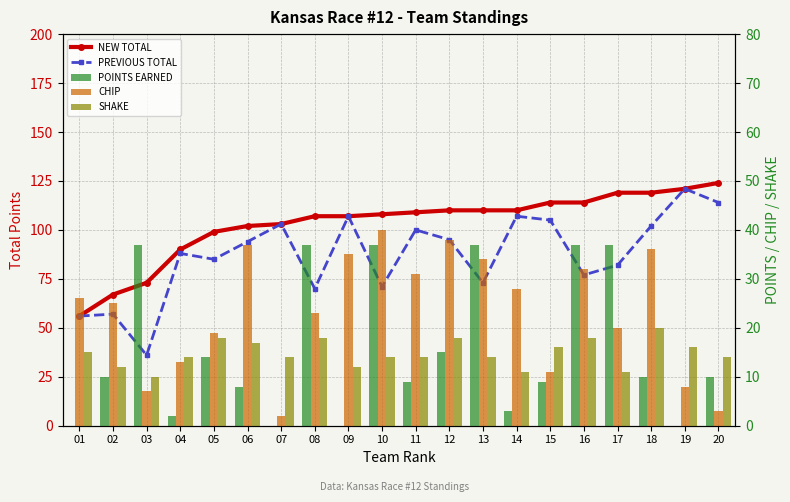

What is the minimum value for NEW TOTAL?

56